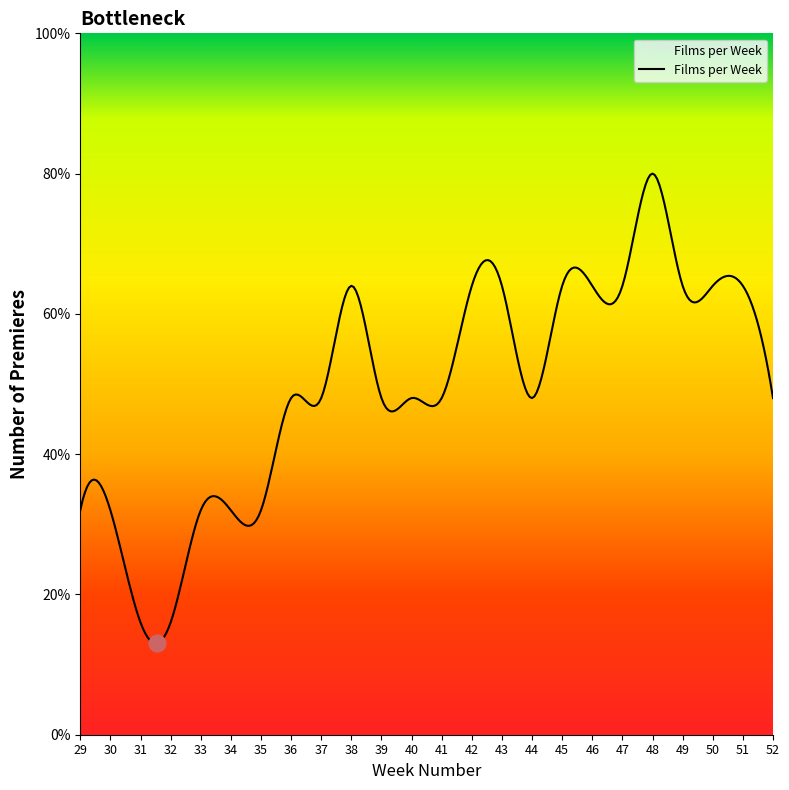

Is this an area chart (filled region under the line)?

Yes